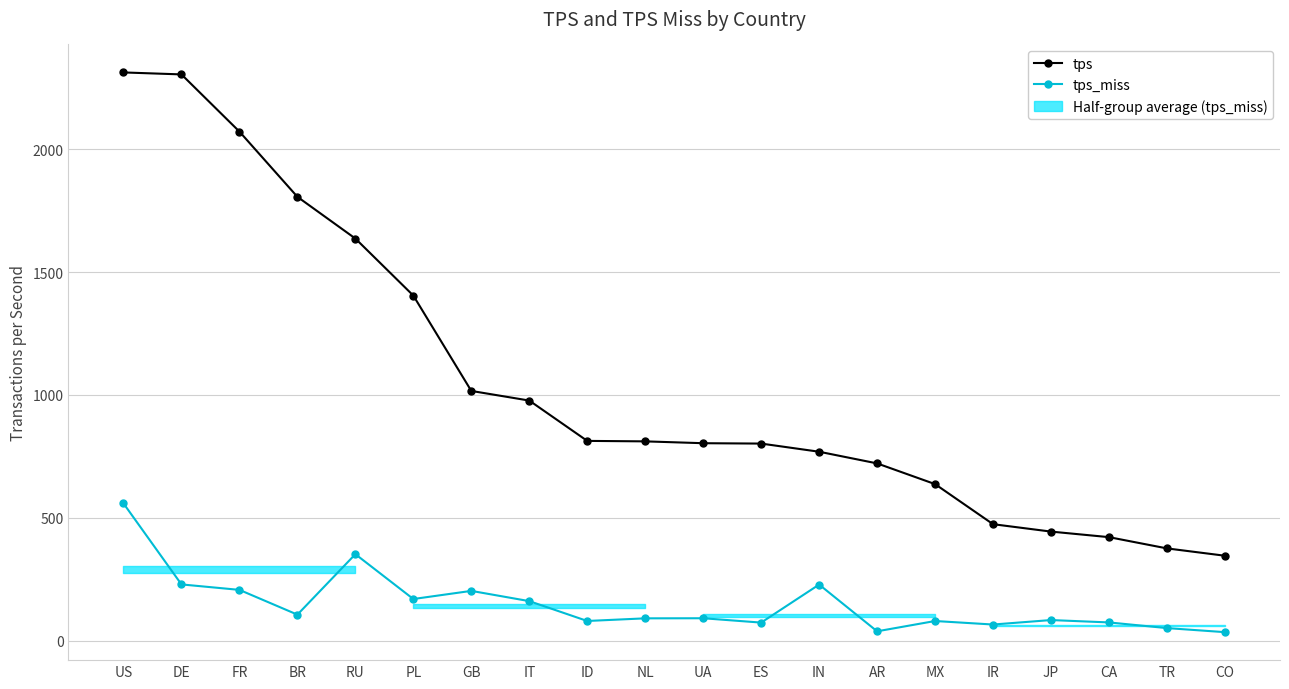

The value of tps_miss at MX is 135.5. True or false?

False